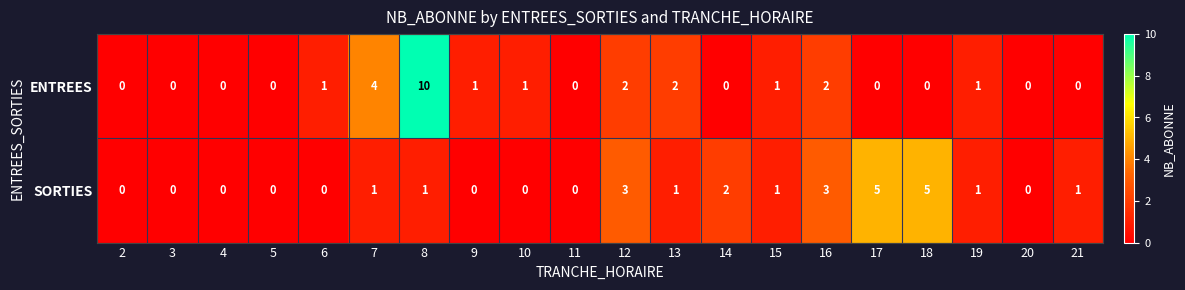

Rank the series by their maximum value, from highest to lowest.

ENTREES, SORTIES